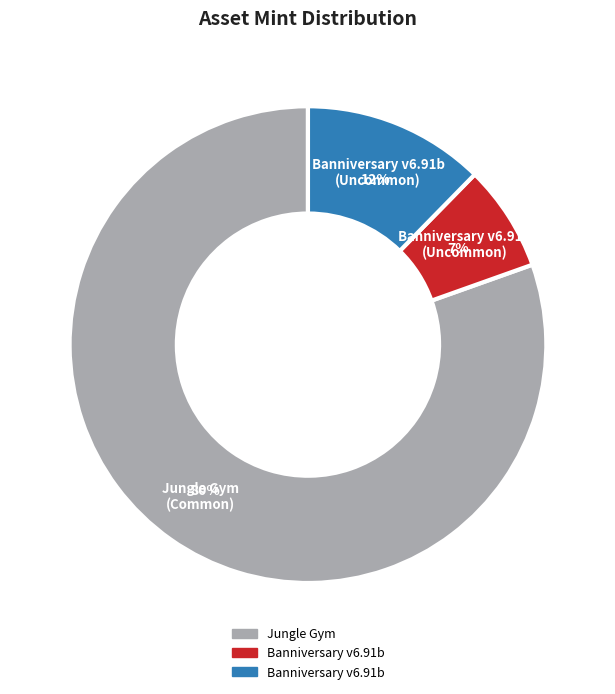

Does any single category account for the majority?

Yes